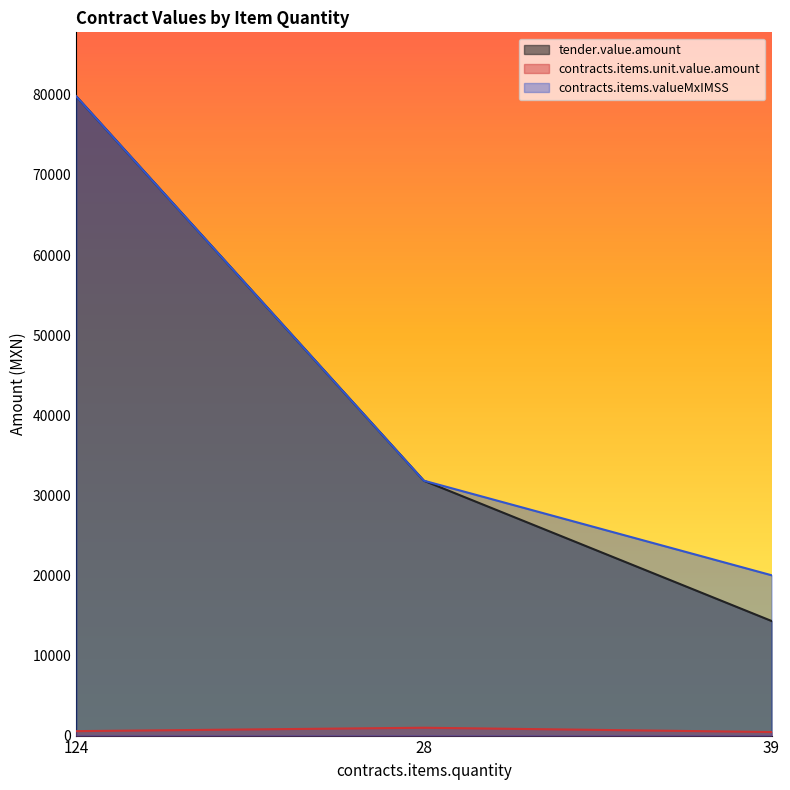

Rank the series at 124 from highest to lowest value.

tender.value.amount, contracts.items.valueMxIMSS, contracts.items.unit.value.amount